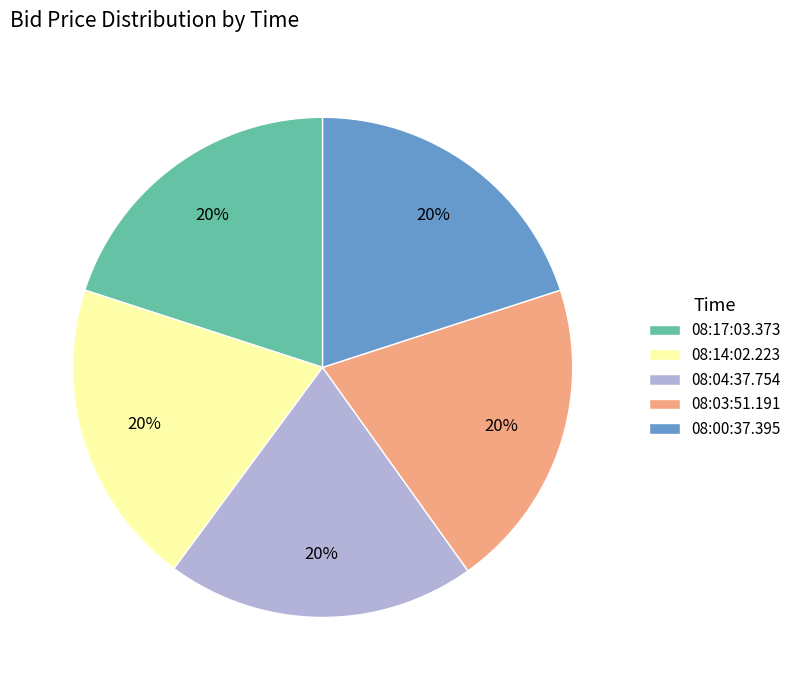

What percentage is the 08:04:37.754 slice, to the nearest percent?

20%